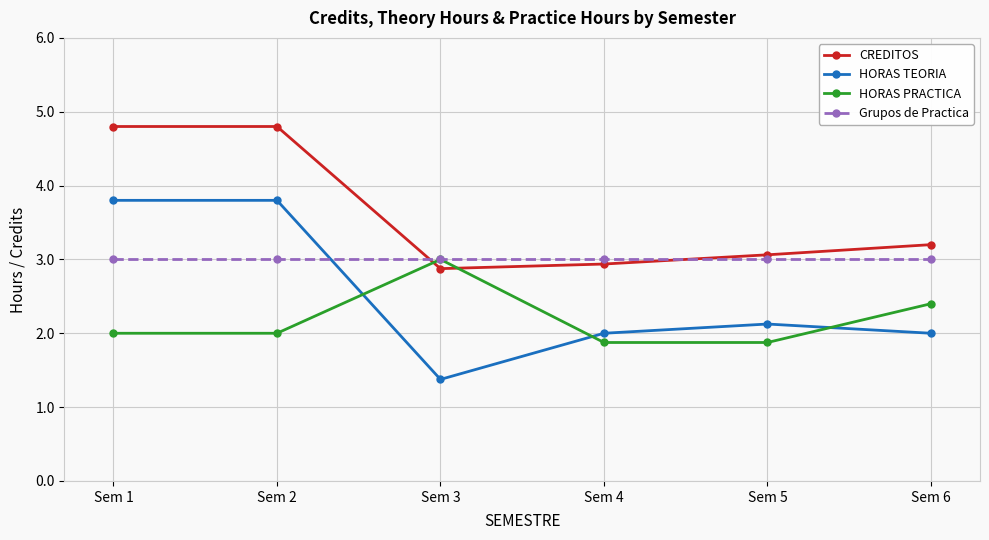

Which series has the largest total across all categories?

CREDITOS